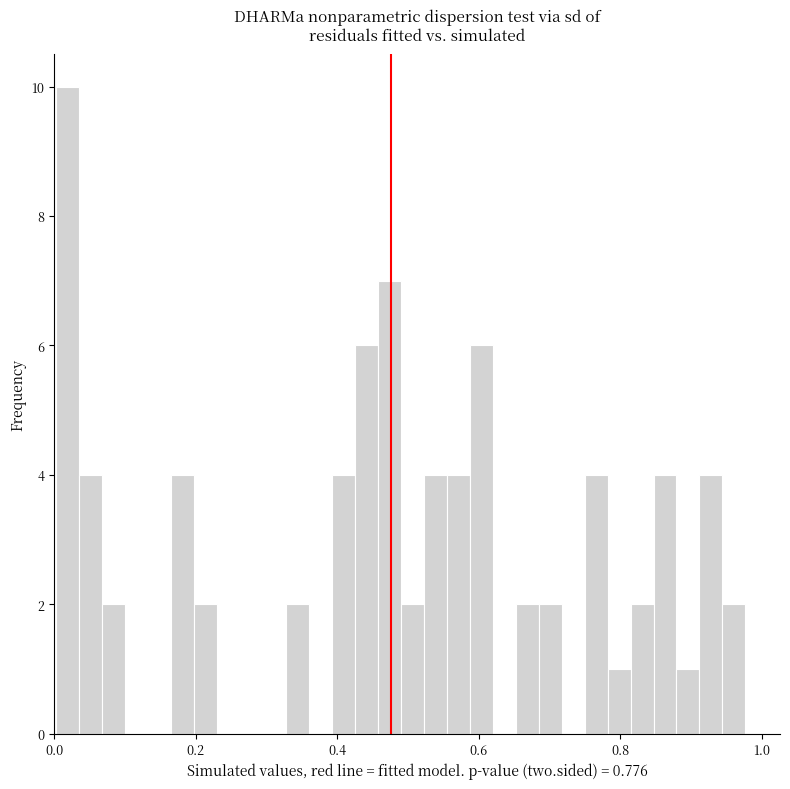

Around what value on the x-axis is the tallest bar? Give the approximate position of its centre, as read against the axis.

0.02